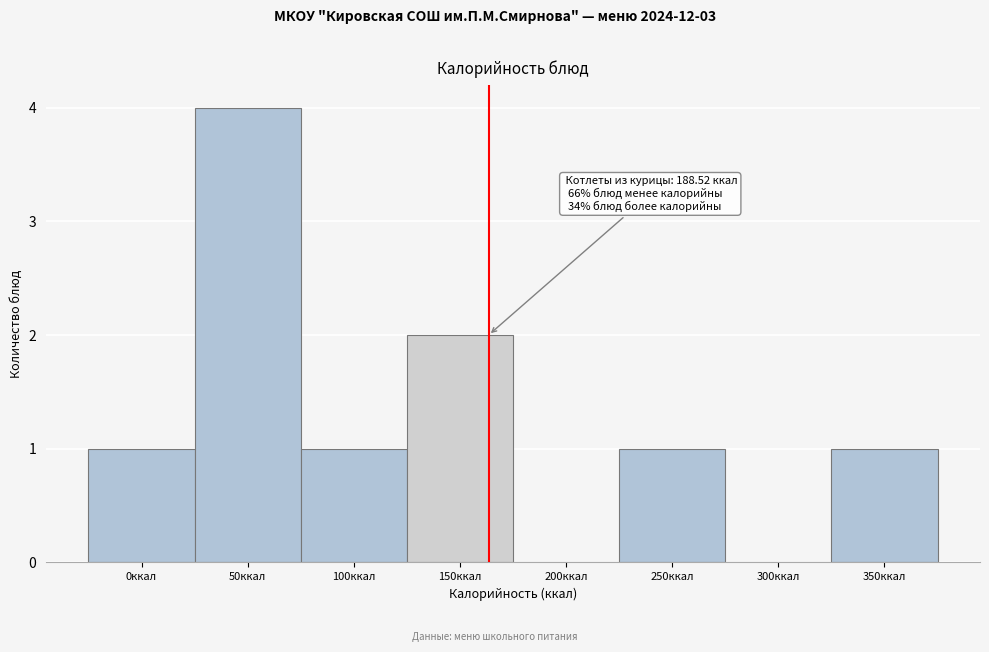

Reading right to left, list all the values displayed in this chart.

350ккал=1	300ккал=0	250ккал=1	200ккал=0	150ккал=2	100ккал=1	50ккал=4	0ккал=1